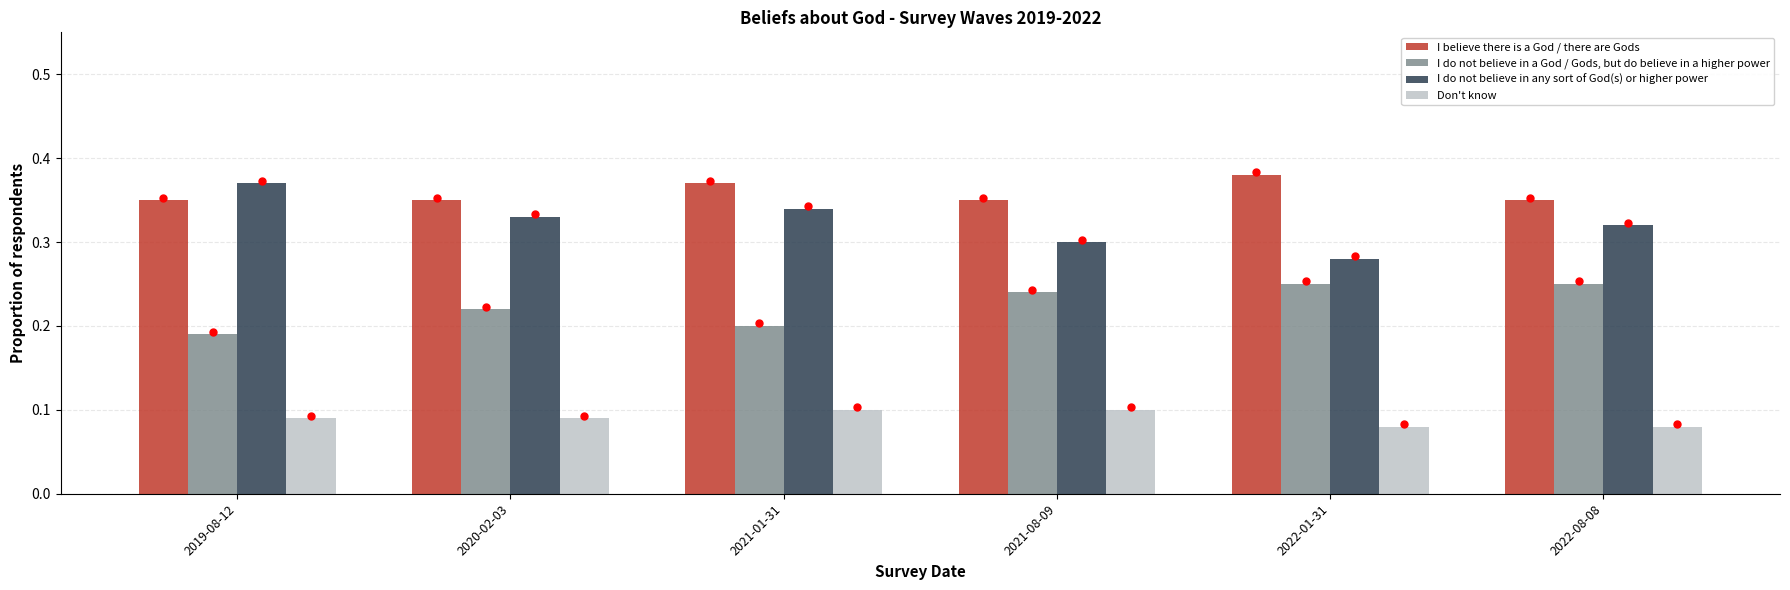

Is it true that I do not believe in any sort of God(s) or higher power equals 0.3 at 2021-08-09?

True